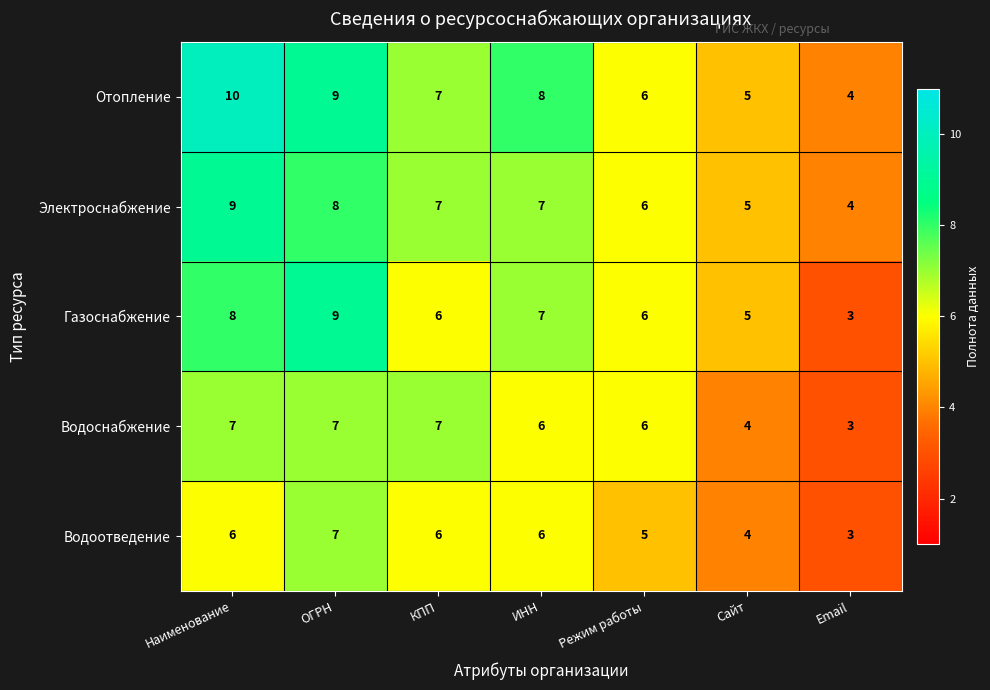

Rank the series by their average value, from highest to lowest.

Отопление, Электроснабжение, Газоснабжение, Водоснабжение, Водоотведение